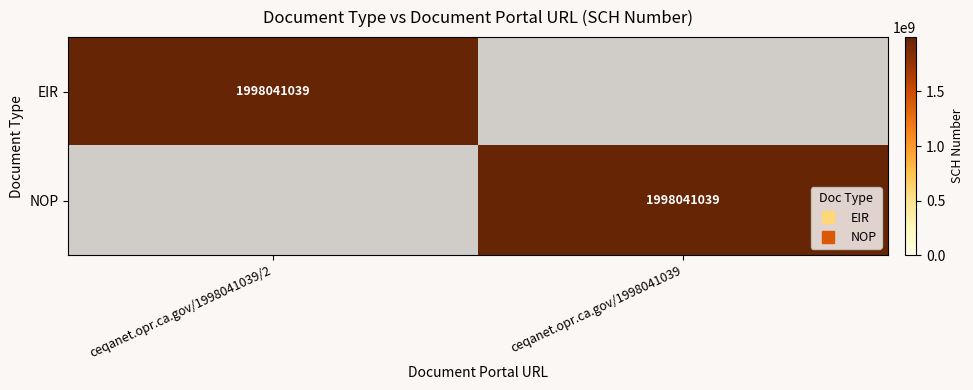

What is the average value of the NOP series?

999020520